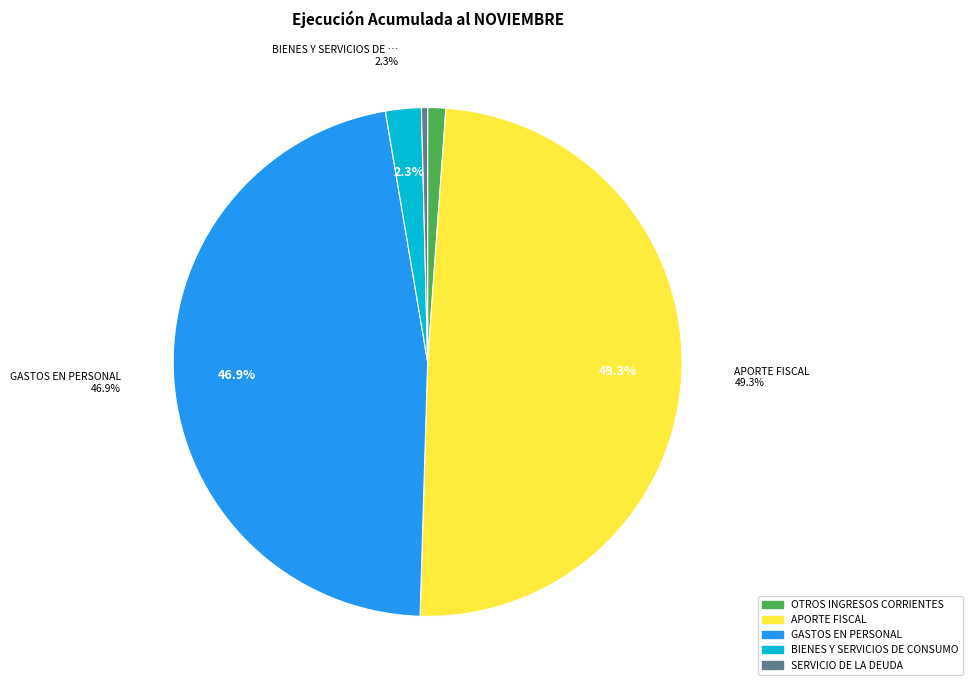

What percentage do SERVICIO DE LA DEUDA and OTROS INGRESOS CORRIENTES together represent?

1.5%